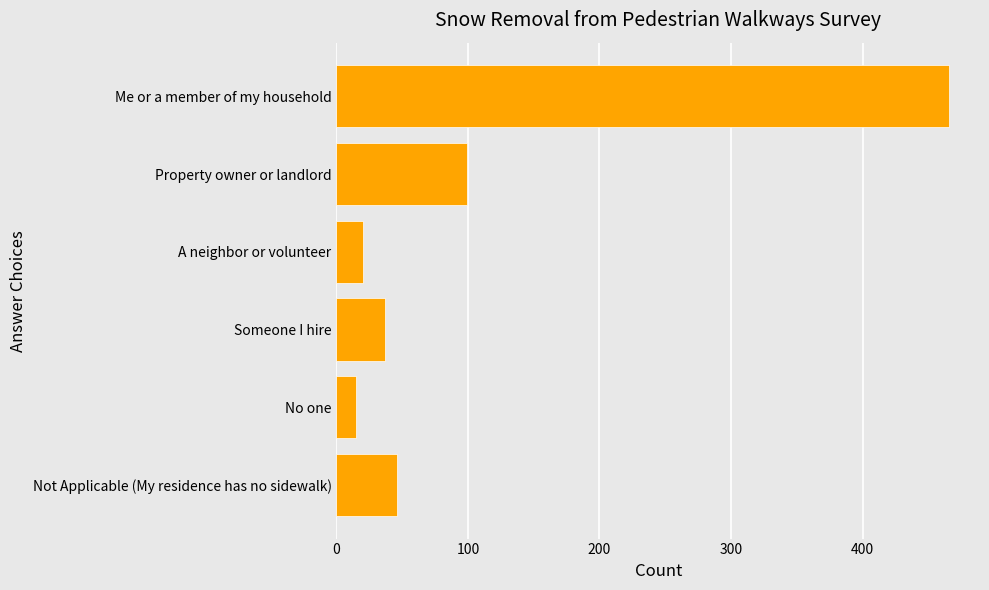

What is the minimum value shown in the chart?

15